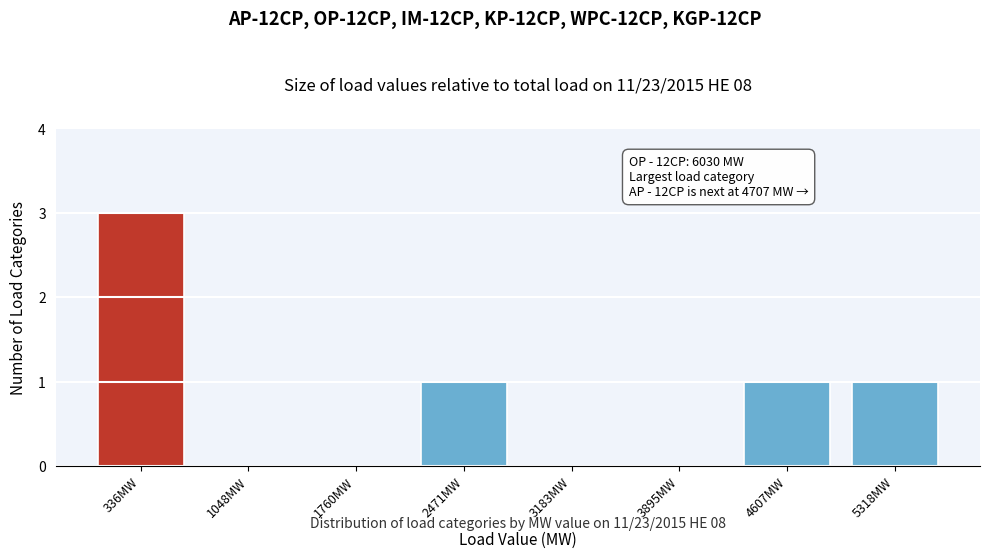

Reading left to right, transcribe all the data shown in this chart.

336MW=3	1048MW=0	1760MW=0	2471MW=1	3183MW=0	3895MW=0	4607MW=1	5318MW=1